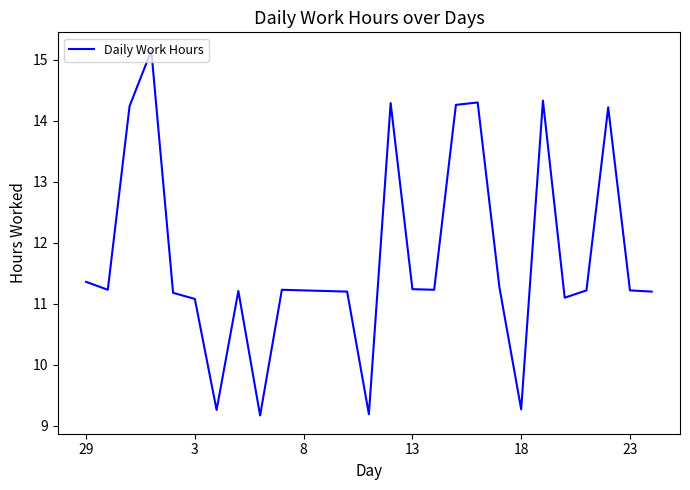

What is the minimum value shown in the chart?

9.2